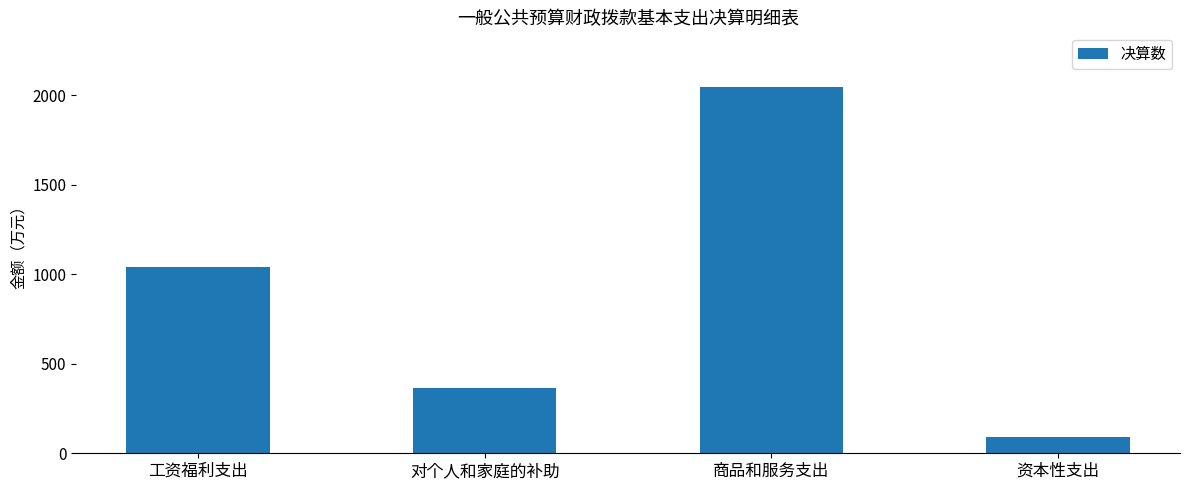

Rank the categories by value from highest to lowest.

商品和服务支出, 工资福利支出, 对个人和家庭的补助, 资本性支出